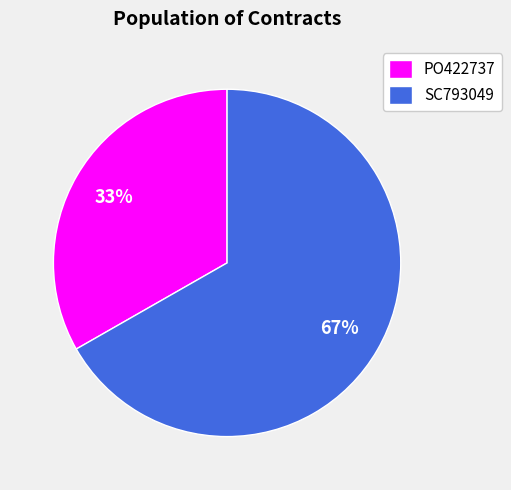

Is the sum of PO422737 and SC793049 greater than half?

Yes